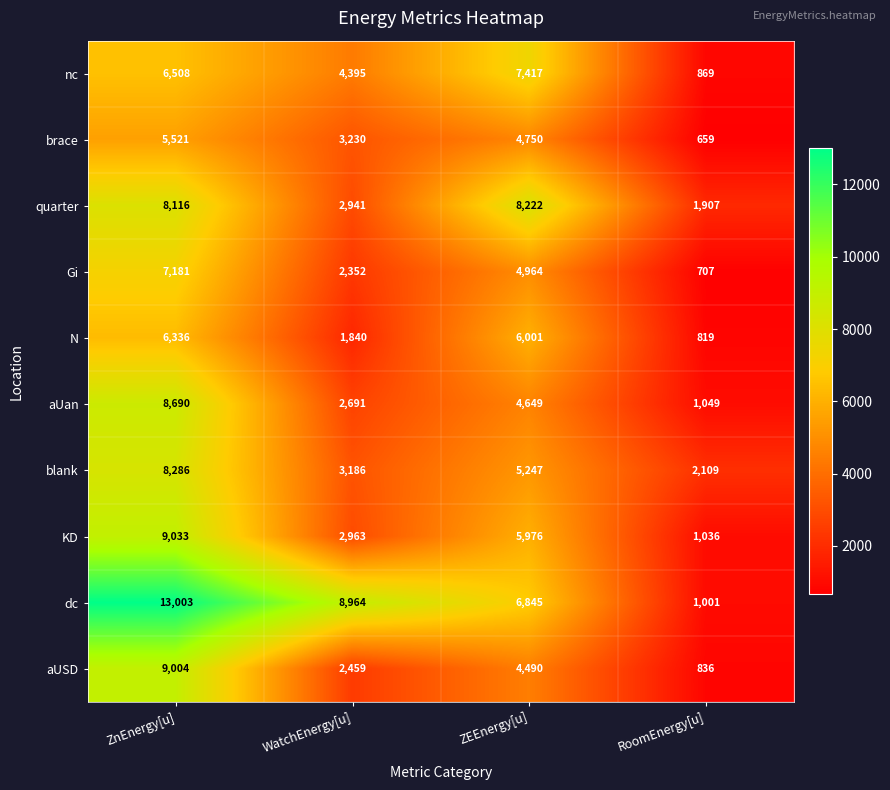

Which series has the widest spread of values?

dc